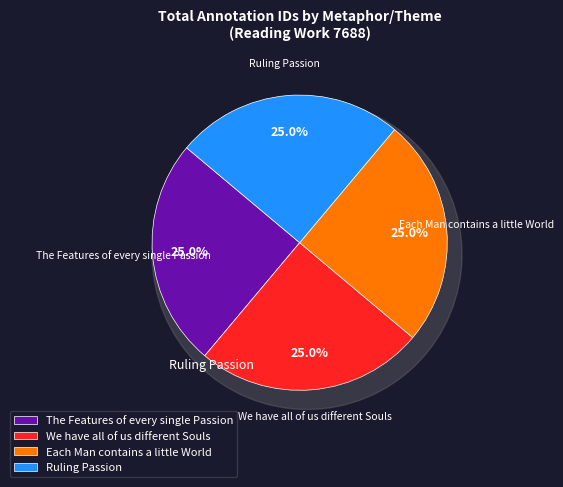

How many slices are in this pie chart?

4